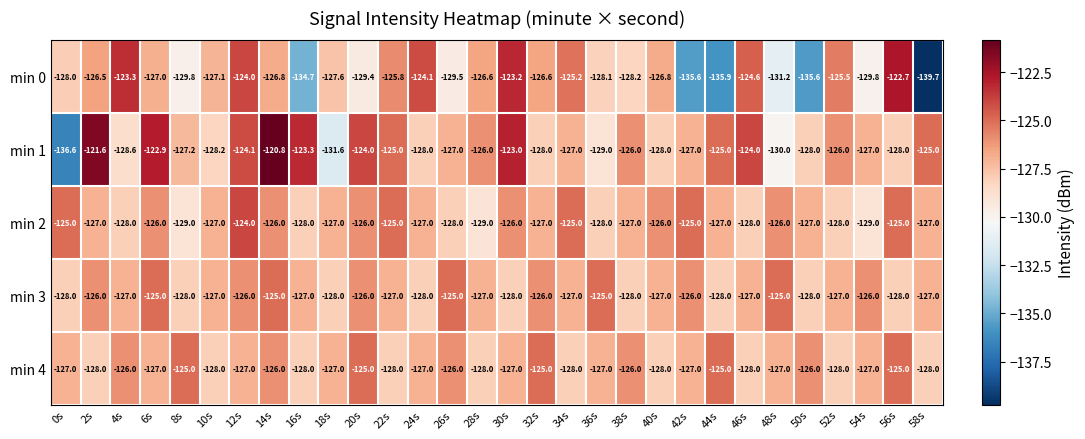

What is the difference between the maximum and minimum values in the min 2 series?

5.0